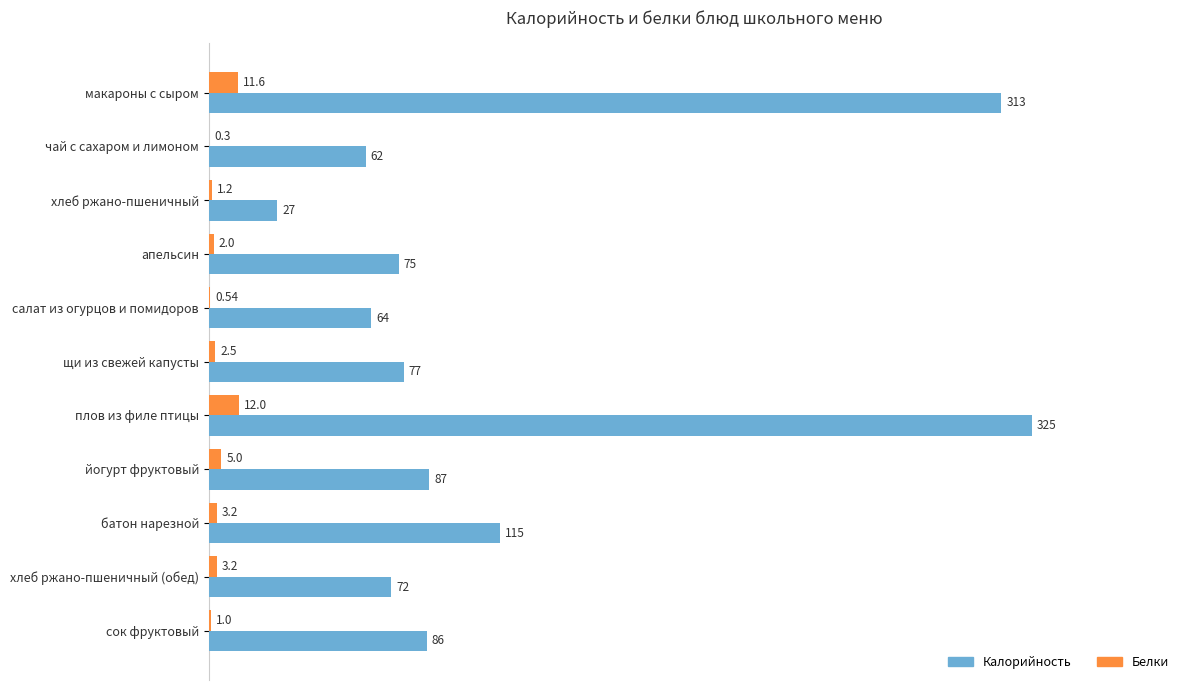

At which label does Белки reach its peak?

плов из филе птицы